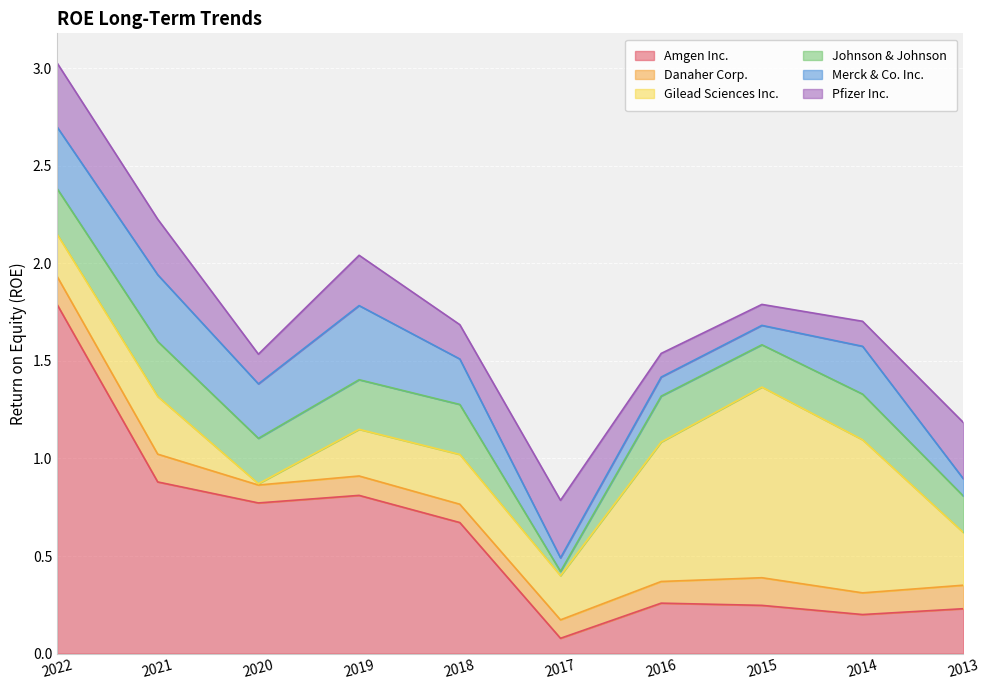

What are all the series names shown in the legend?

Amgen Inc., Danaher Corp., Gilead Sciences Inc., Johnson & Johnson, Merck & Co. Inc., Pfizer Inc.